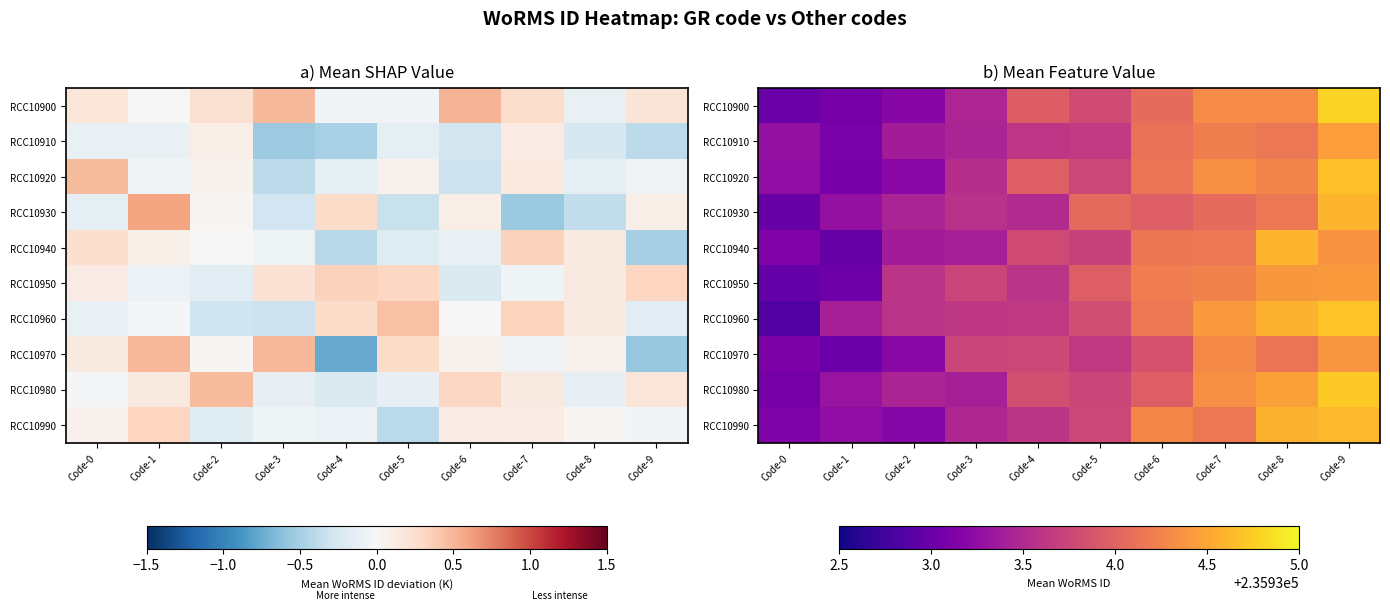

Is it true that RCC10920 equals 235934.7 at Code-9?

True